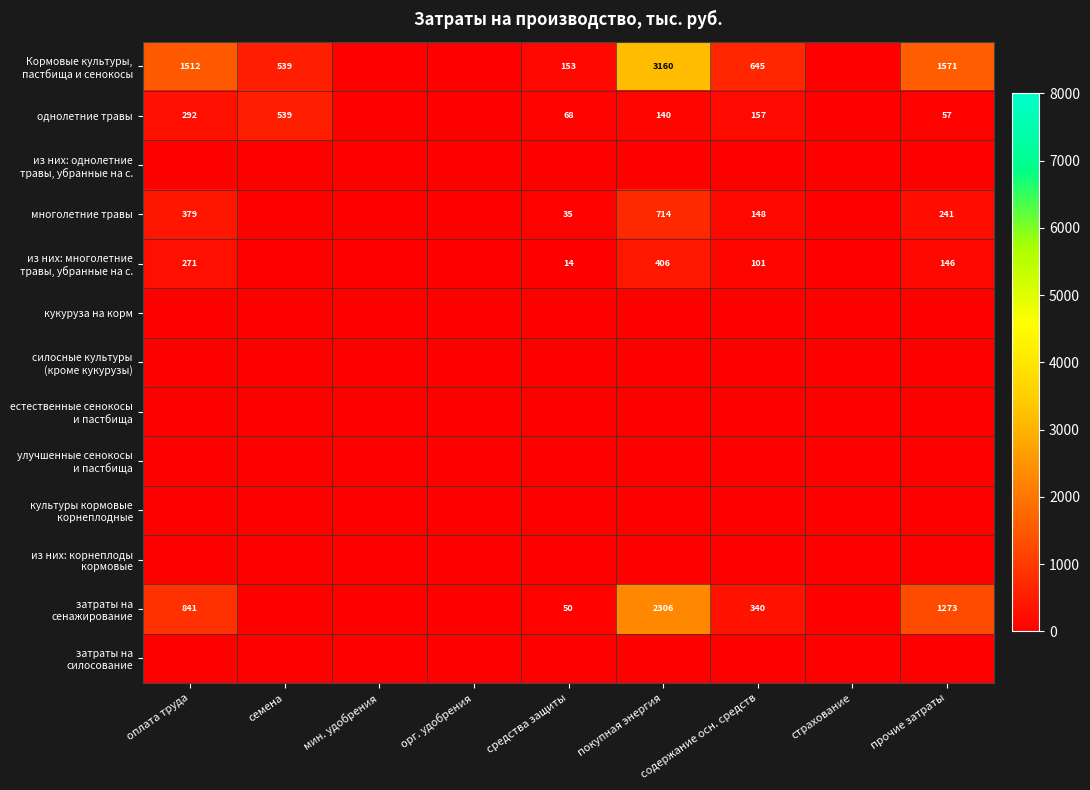

What is the spread (max minus min) of values at семена?

539